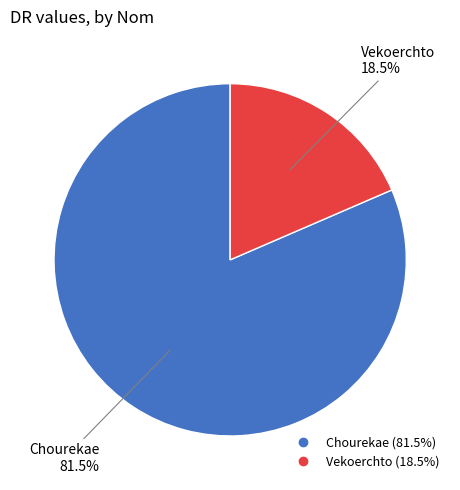

Is Chourekae the majority of the pie?

Yes